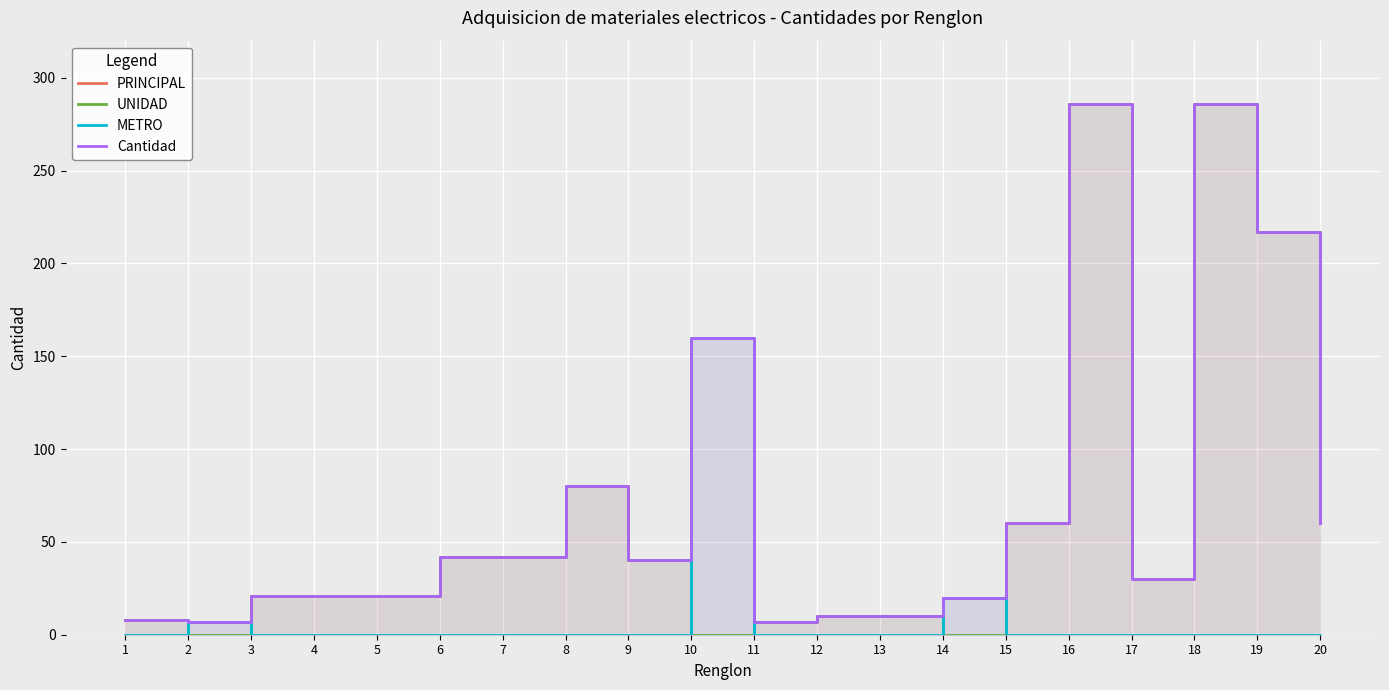

What is the spread (max minus min) of values at 16?

286